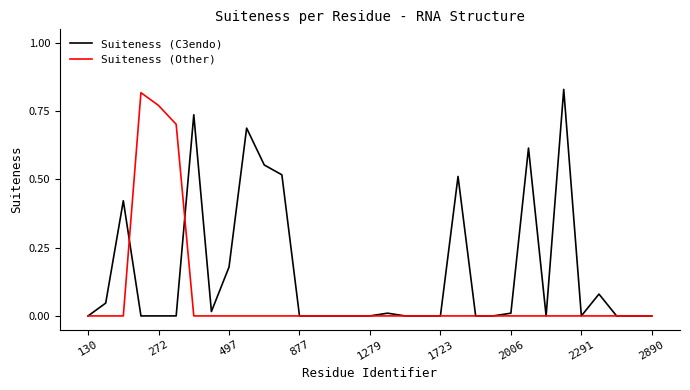

How many lines are shown in the chart?

2